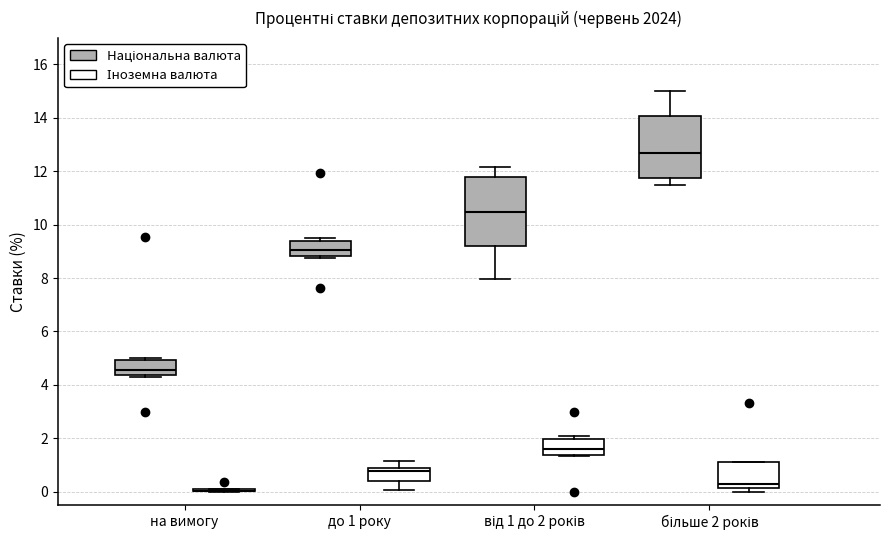

Where does the median line of the box for від 1 до 2 років (Іноземна валюта) sit on the y-axis? The values are not printed on the chart, so give them approximately, as read against the axis.

1.6